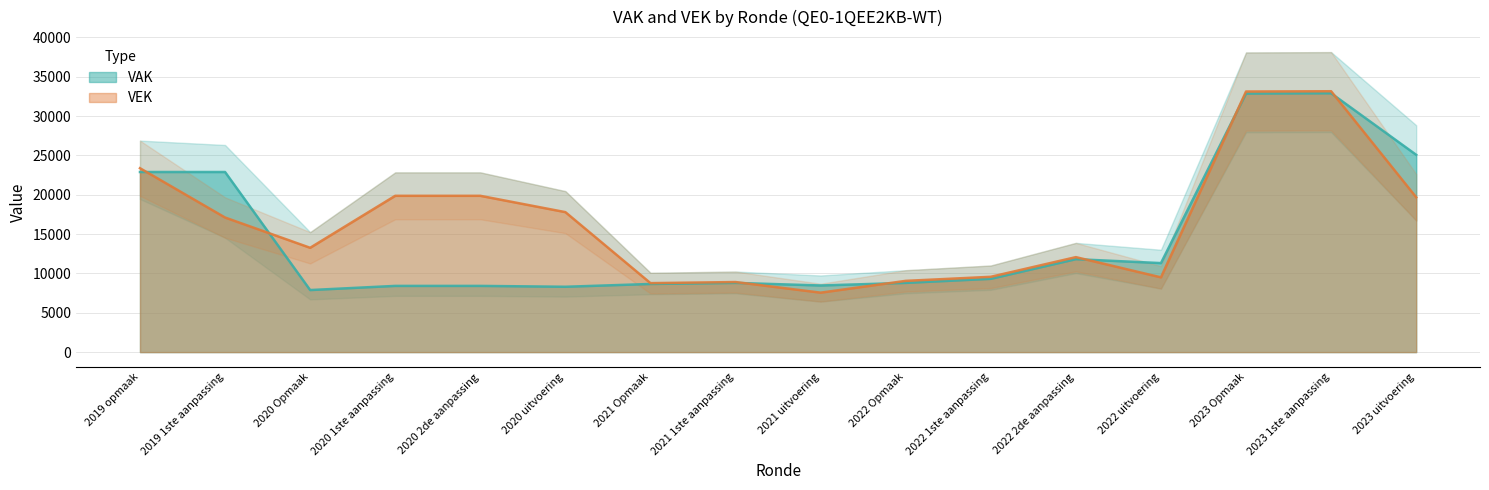

How many interior local valleys does the VEK series have?

4